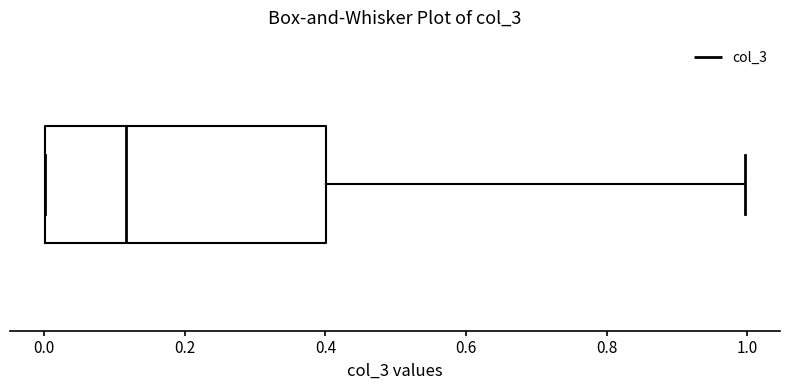

Where is the left edge of the box on the x-axis? The values are not printed on the chart, so give them approximately, as read against the axis.

0.00